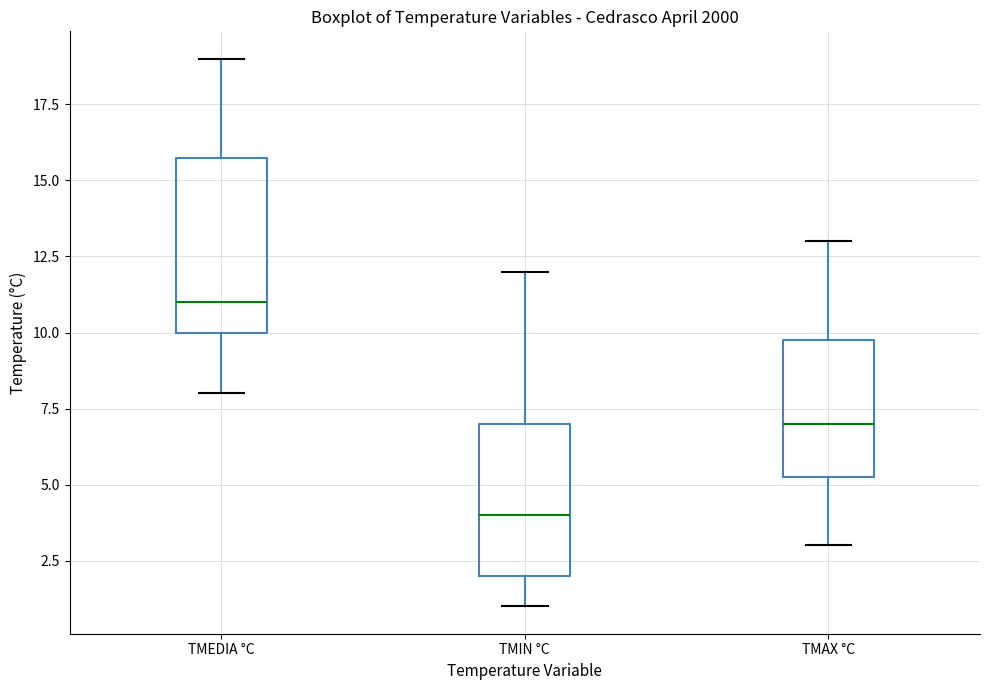

Which box has the highest median line?

TMEDIA °C